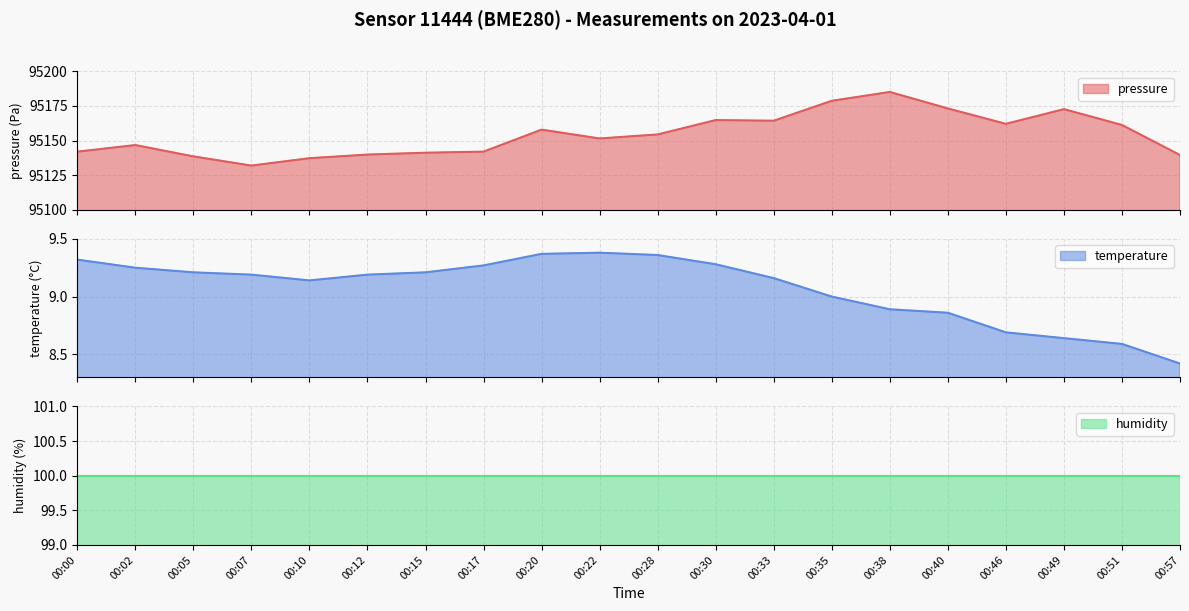

What is the average value of the pressure series?

95154.3